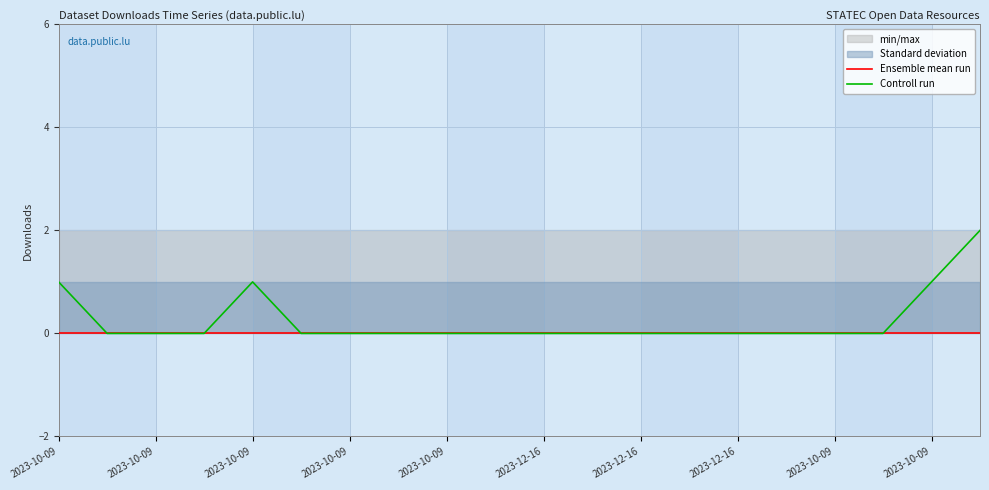

At which label is Ensemble mean run closest to 0?

2023-10-09